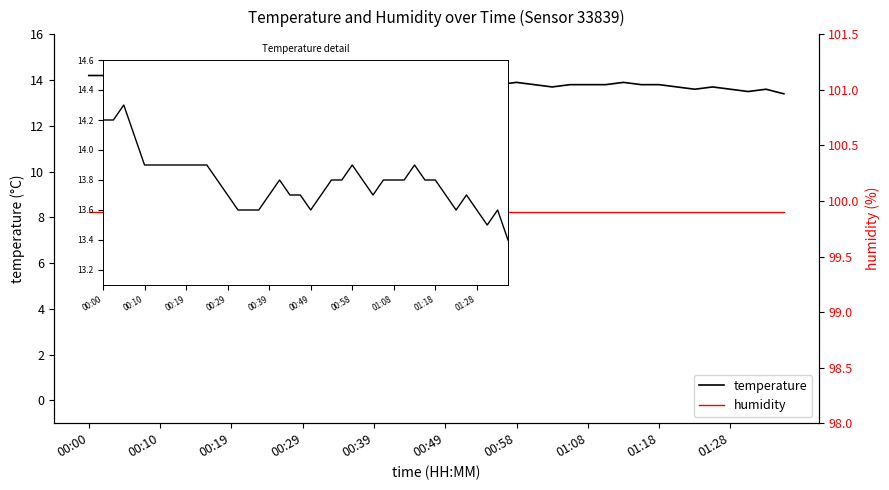

What is the difference between the second highest and second lowest values in the temperature series?

0.7